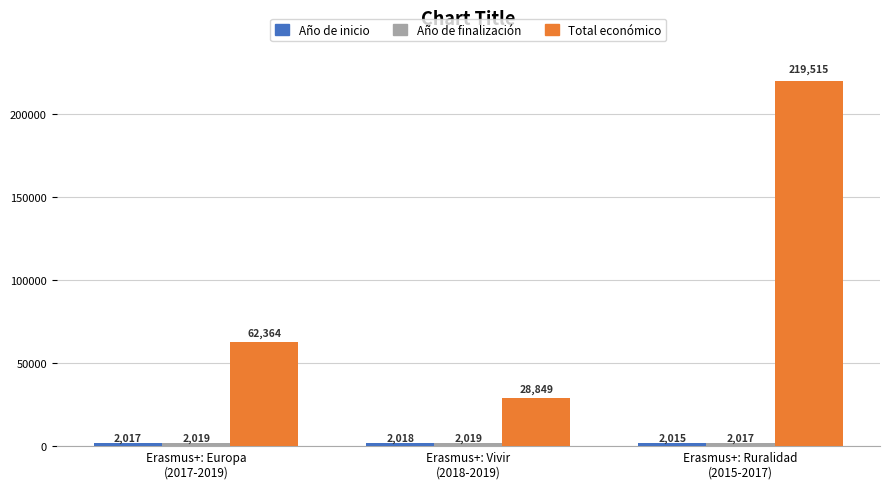

What is the sum of all Total económico values?

310728